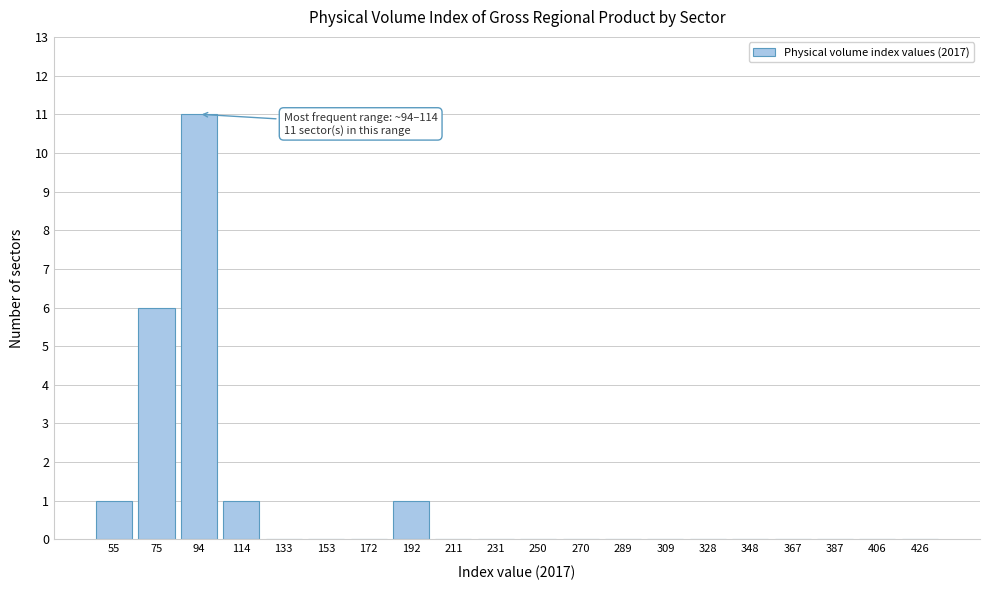

Reading left to right, what are all the values shown in this chart?

55=1	75=6	94=11	114=1	133=0	153=0	172=0	192=1	211=0	231=0	250=0	270=0	289=0	309=0	328=0	348=0	367=0	387=0	406=0	426=0